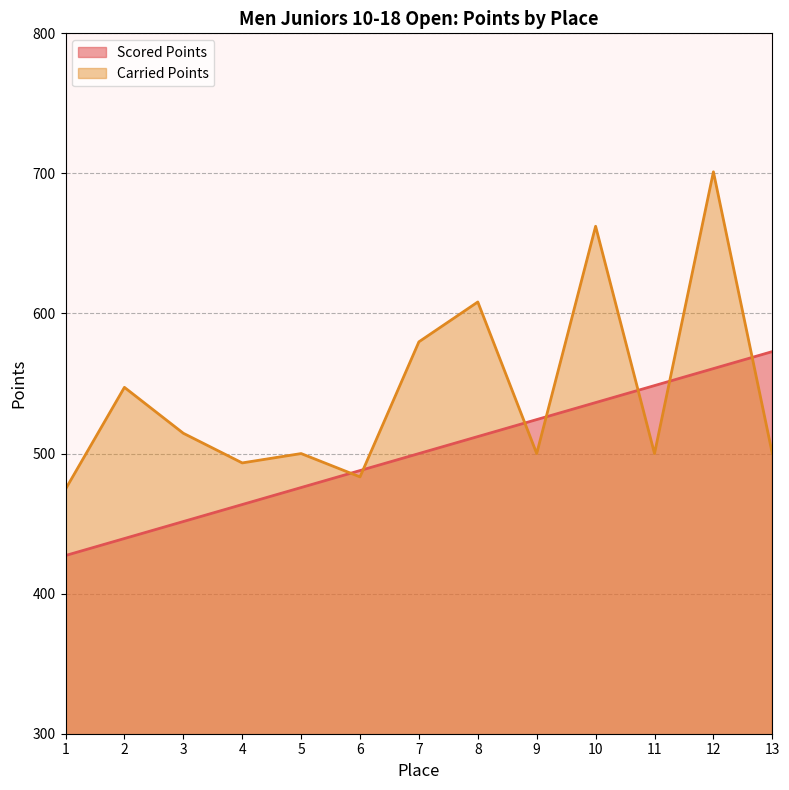

Which series has the widest spread of values?

Carried Points